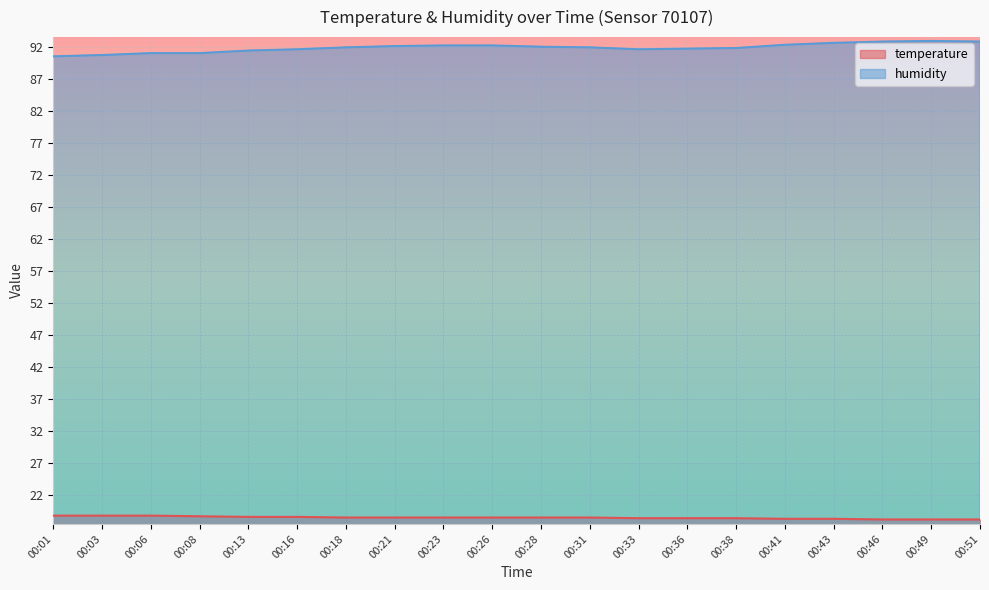

Reading left to right, list all the values displayed in this chart.

temperature: 00:01=18.8	00:03=18.8	00:06=18.8	00:08=18.7	00:13=18.6	00:16=18.6	00:18=18.5	00:21=18.5	00:23=18.5	00:26=18.5	00:28=18.5	00:31=18.5	00:33=18.4	00:36=18.4	00:38=18.4	00:41=18.3	00:43=18.3	00:46=18.2	00:49=18.2	00:51=18.2
humidity: 00:01=90.5	00:03=90.7	00:06=91.0	00:08=91.0	00:13=91.4	00:16=91.6	00:18=91.9	00:21=92.1	00:23=92.2	00:26=92.2	00:28=92.0	00:31=91.9	00:33=91.6	00:36=91.7	00:38=91.8	00:41=92.3	00:43=92.6	00:46=92.8	00:49=92.9	00:51=92.8